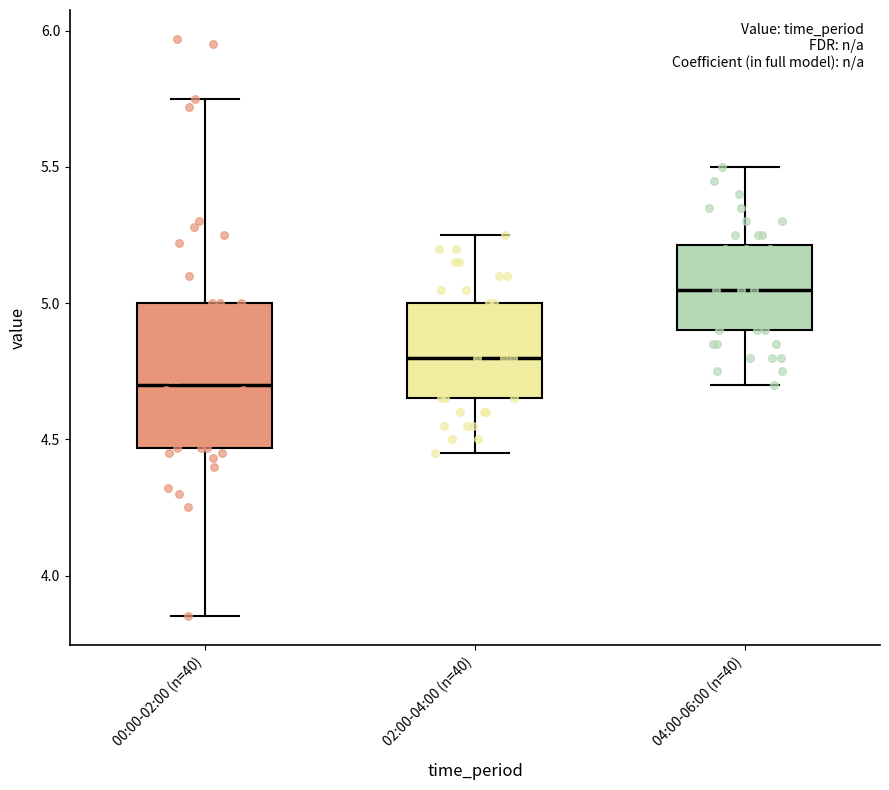

Reading left to right, read every box against the y-axis: the position of its median line, the range the box covers, and the ends of its whiskers. The values are not printed on the chart, so give them approximately, as read against the axis.

00:00-02:00 (n=40): median 4.70, box 4.45 to 5.00, whiskers 3.85 to 5.75
02:00-04:00 (n=40): median 4.80, box 4.65 to 5.00, whiskers 4.45 to 5.25
04:00-06:00 (n=40): median 5.05, box 4.90 to 5.20, whiskers 4.70 to 5.50